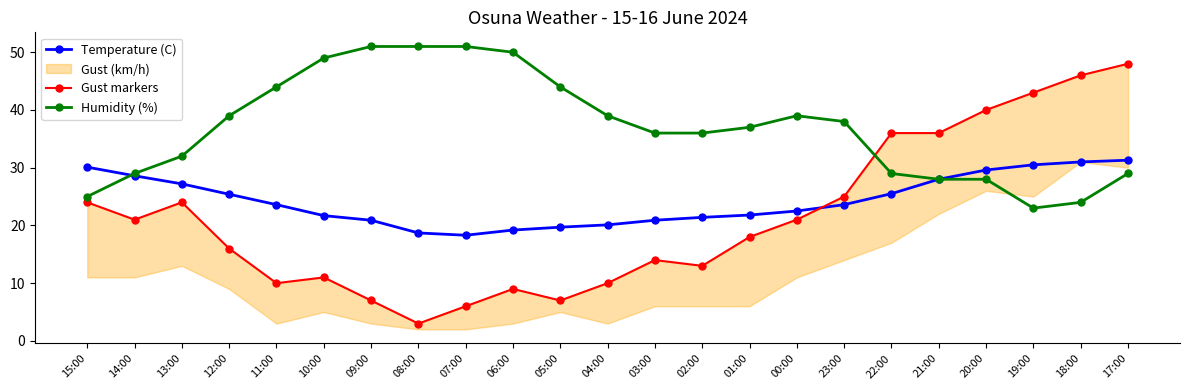

How many values in the Humidity (%) series are below 37?

11